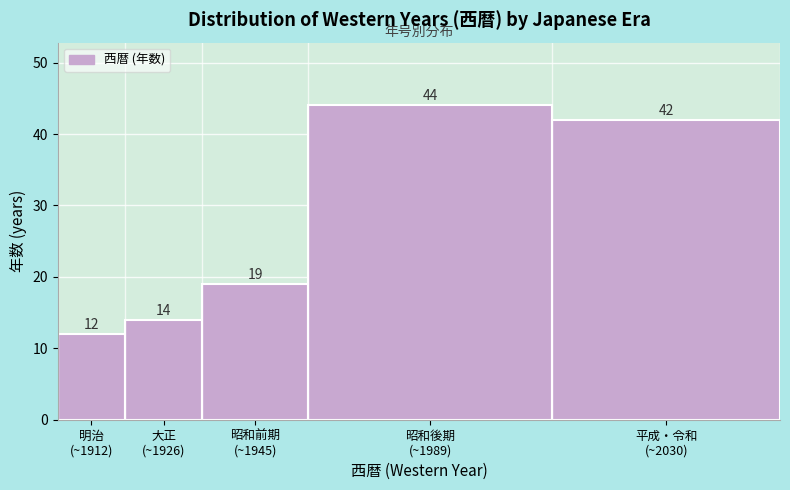

Reading left to right, what are all the values shown in this chart?

12	14	19	44	42